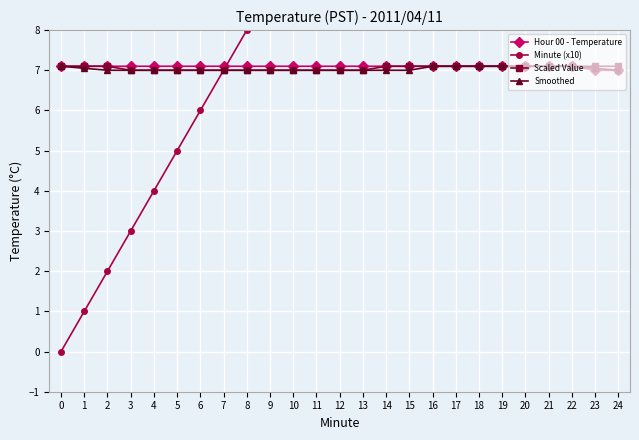

How many values in the Hour 00 - Temperature series exceed 7?

23